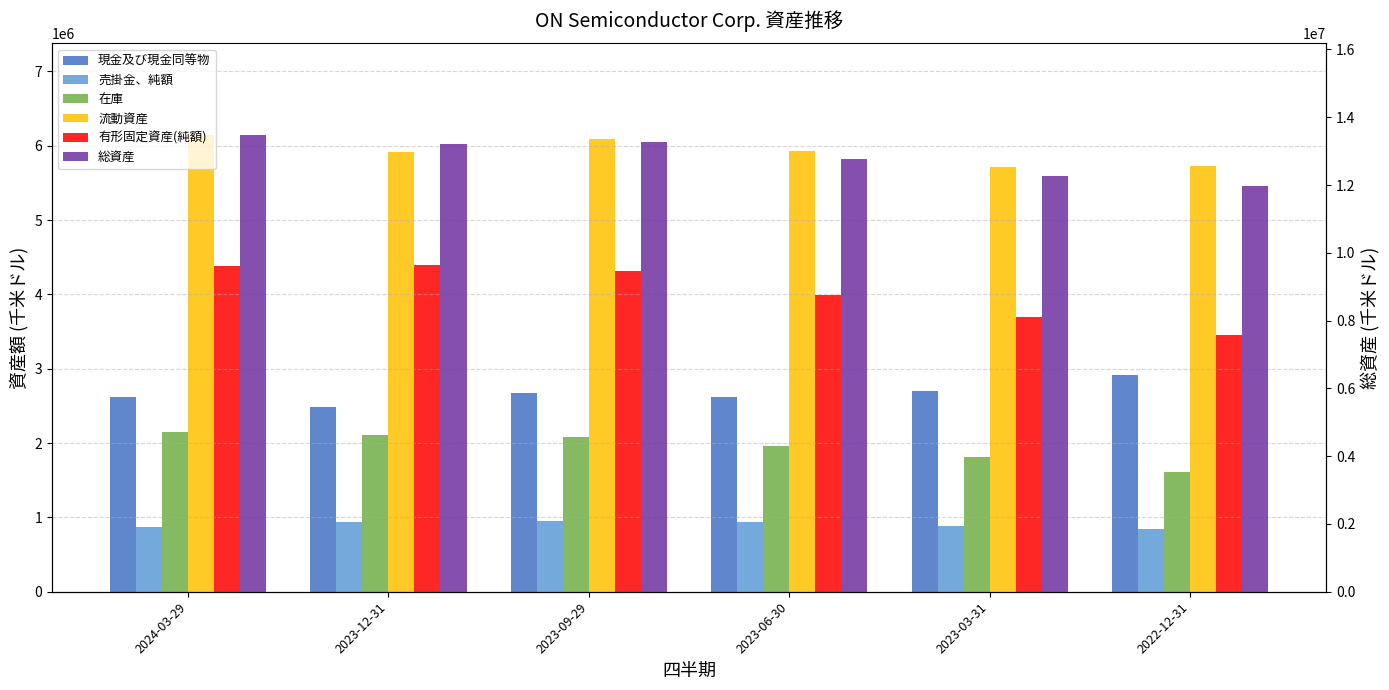

What is the approximate value of 流動資産 at 2022-12-31, to the nearest 10?

5729400